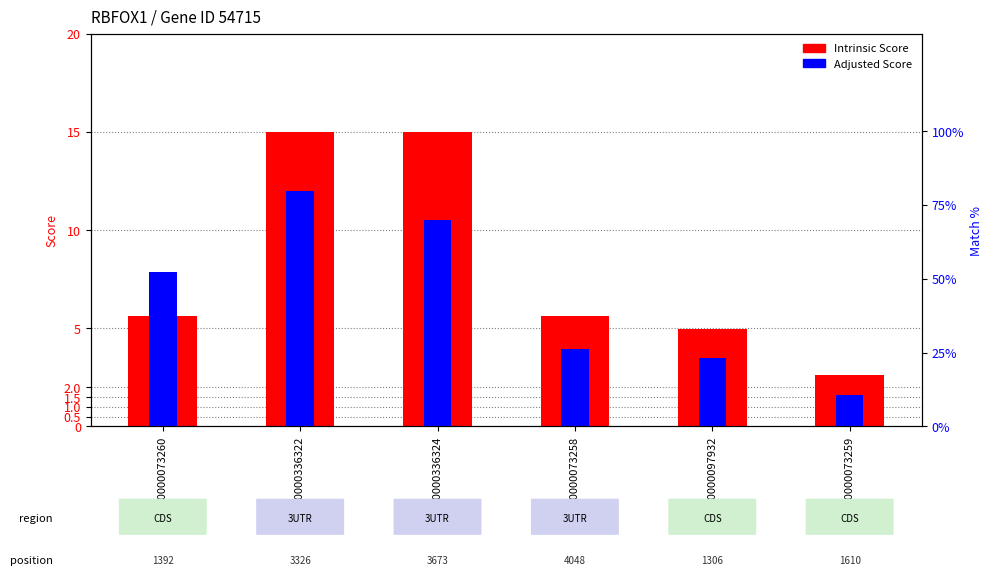

Is the value of Intrinsic Score at TRCN0000073260 greater than the value of Adjusted Score at TRCN0000097932?

Yes